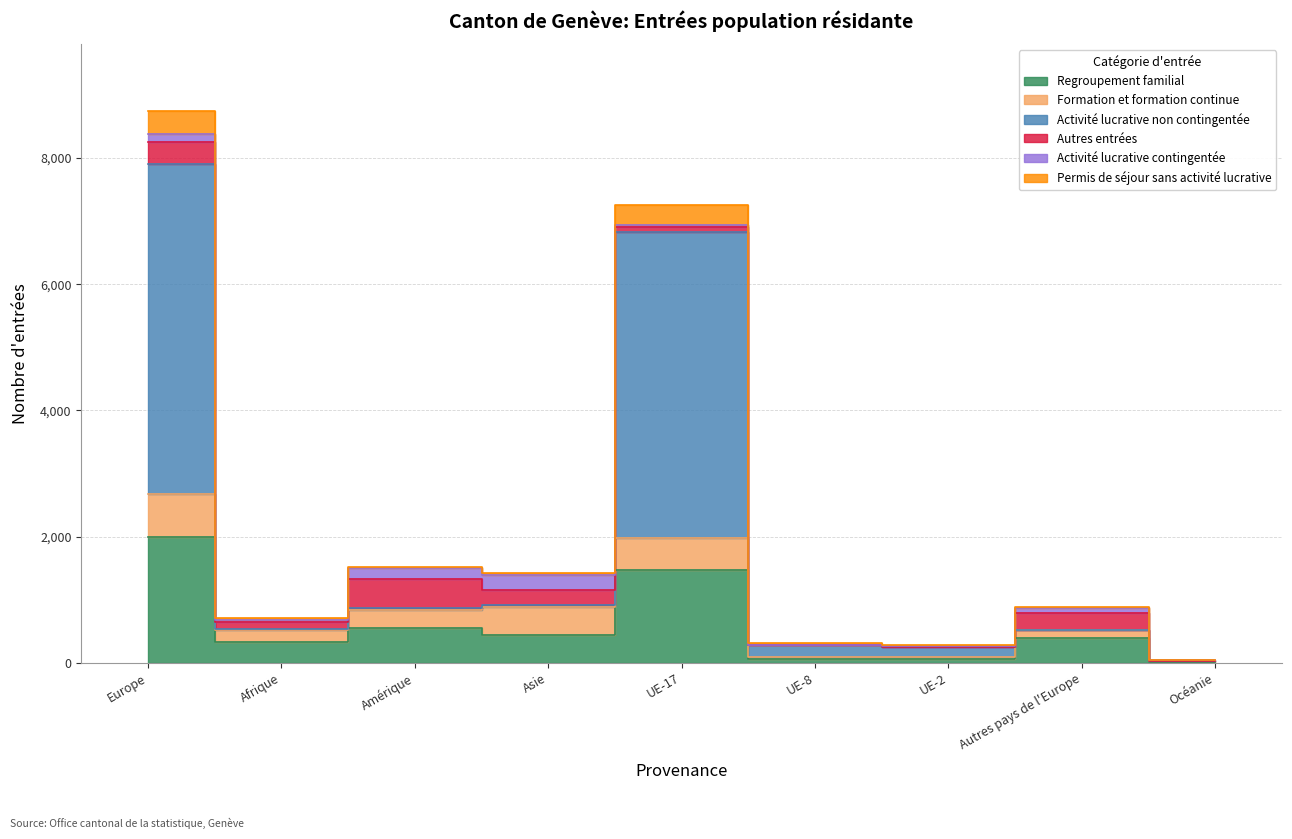

The Permis de séjour sans activité lucrative series shows 9619 at UE-17. True or false?

False